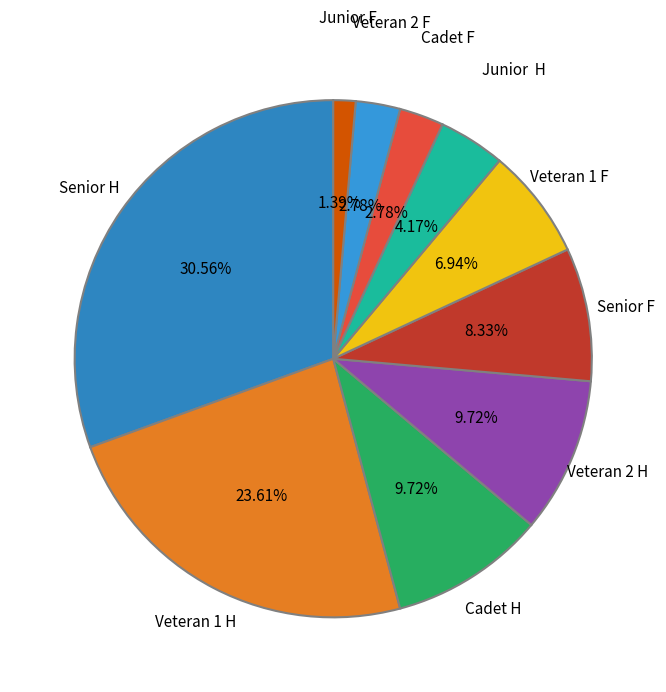

Is there any slice that represents more than half of the pie?

No